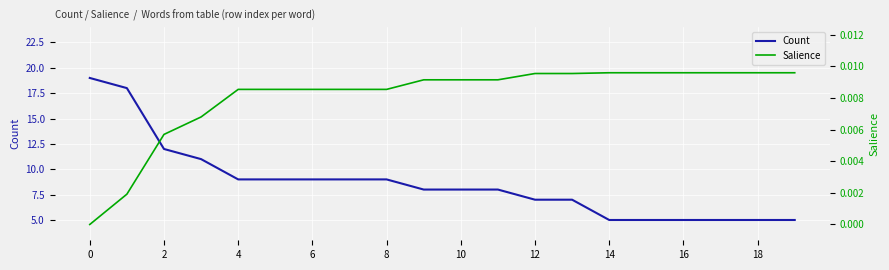

How many distinct data groups are displayed?

2